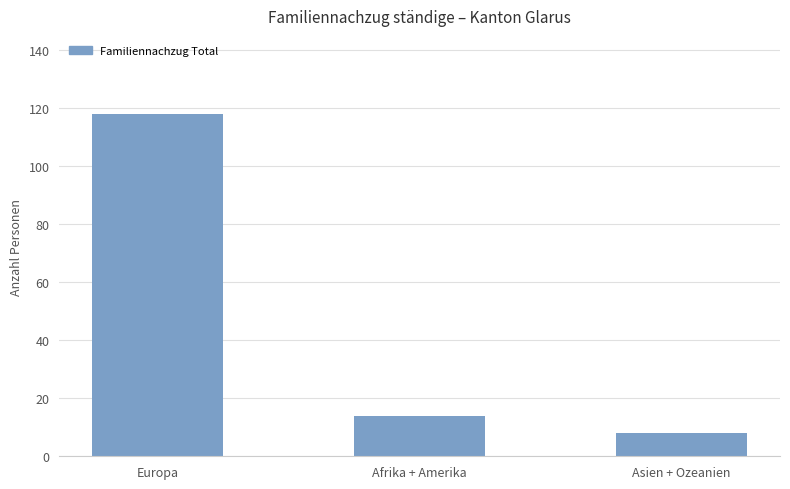

What is the value of the 2nd bar from the left?

14